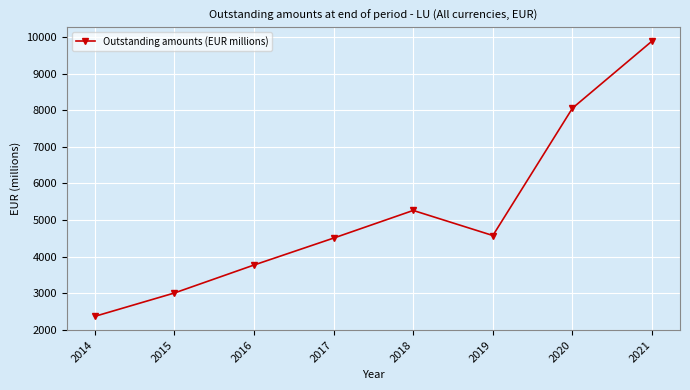

How many lines are shown in the chart?

1